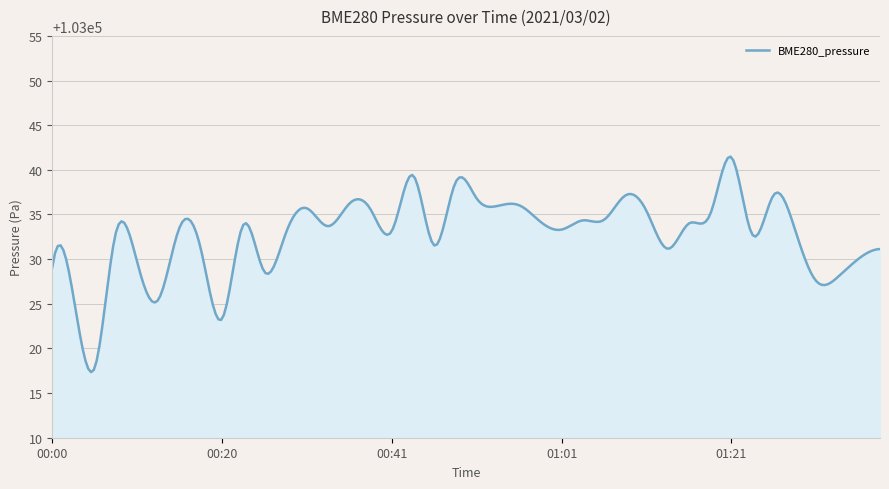

What is the maximum value shown in the chart?

103041.5